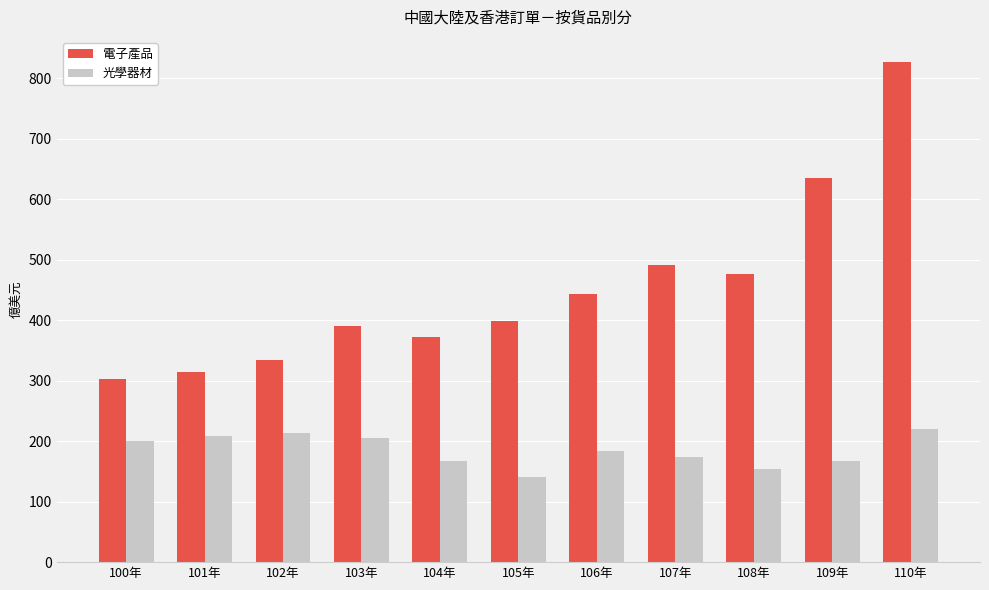

How many distinct data groups are displayed?

2